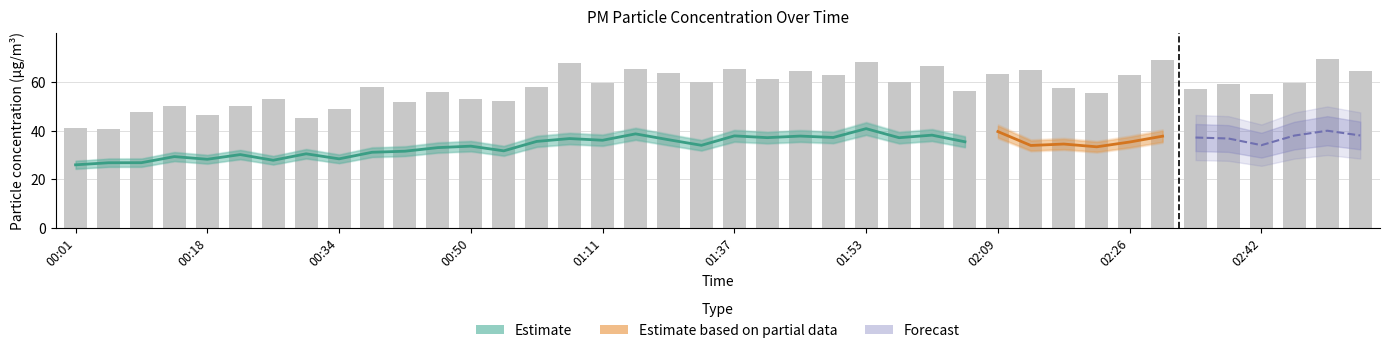

True or false: the data shows 55.6 at 02:22.

True